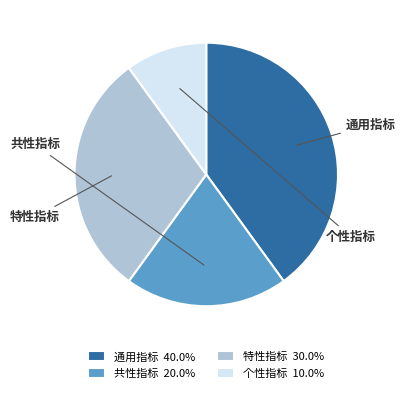

Count the number of slices in the pie.

4